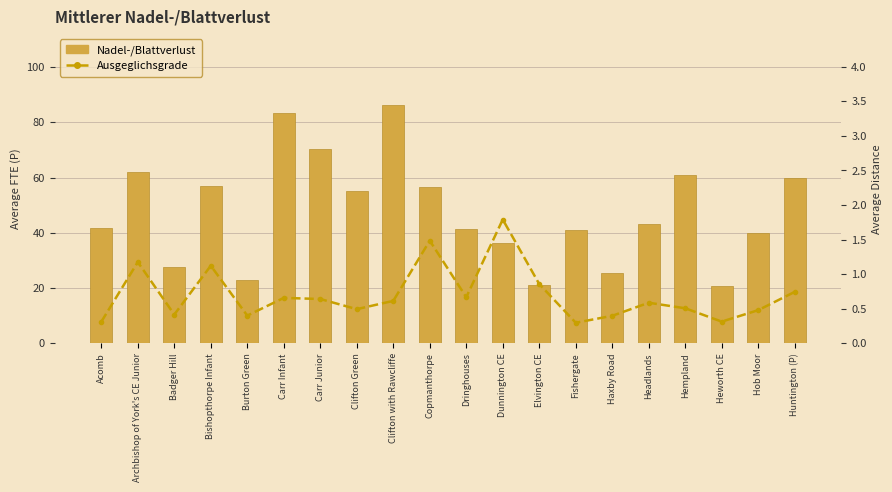

Which series has the largest total across all categories?

Nadel-/Blattverlust